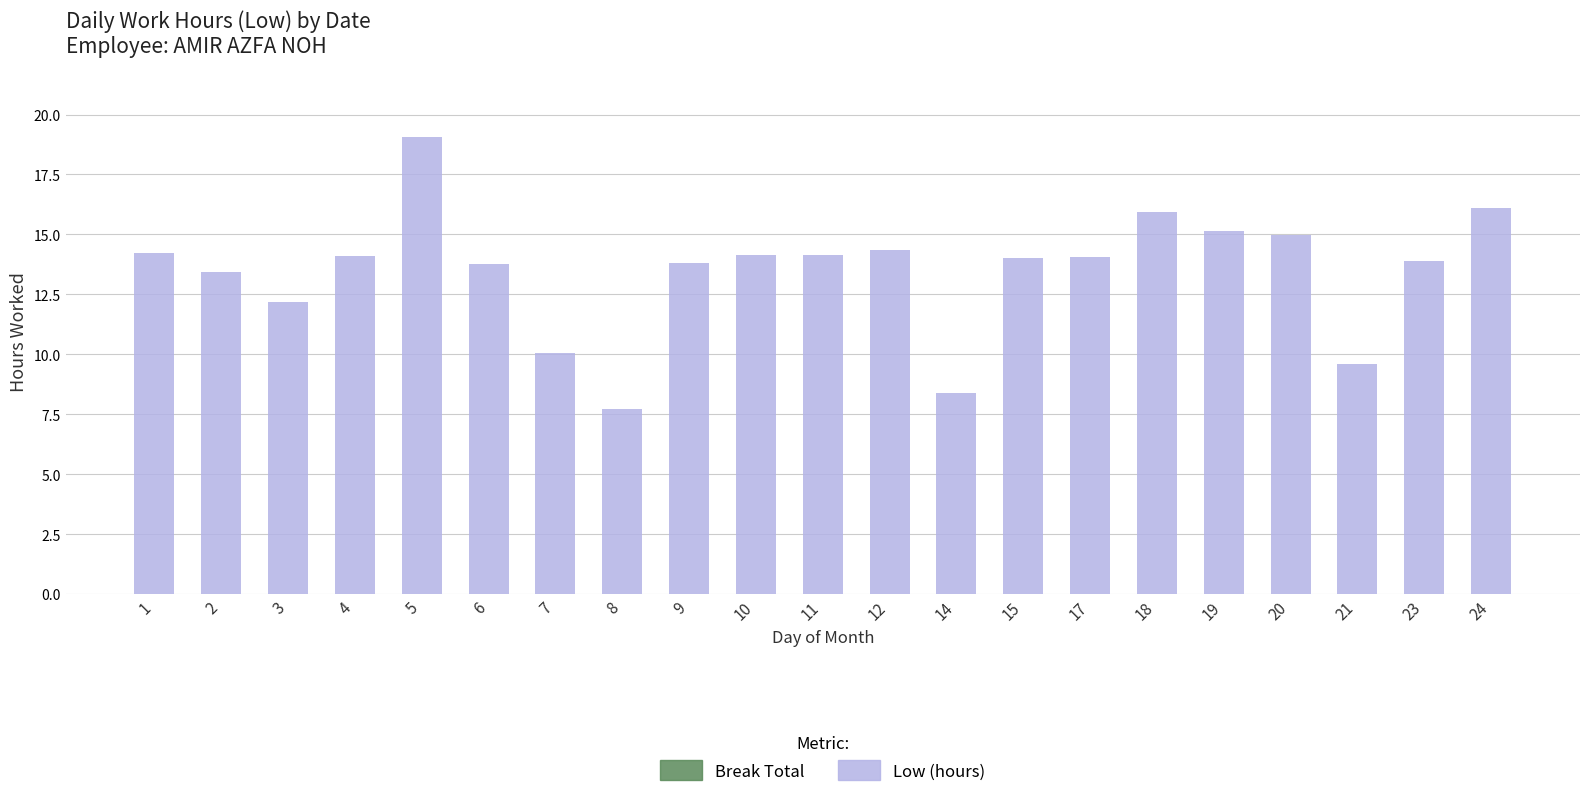

The value at 5 is 19.1. True or false?

True